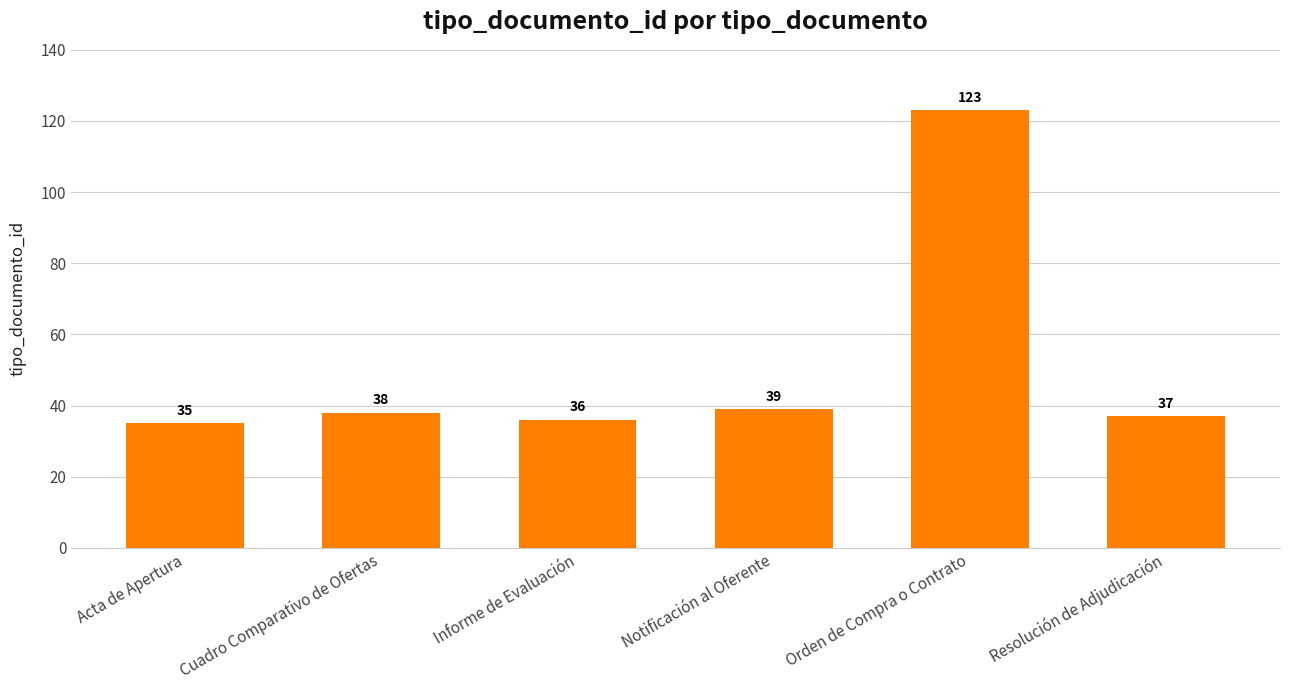

How many bars are there in total?

6